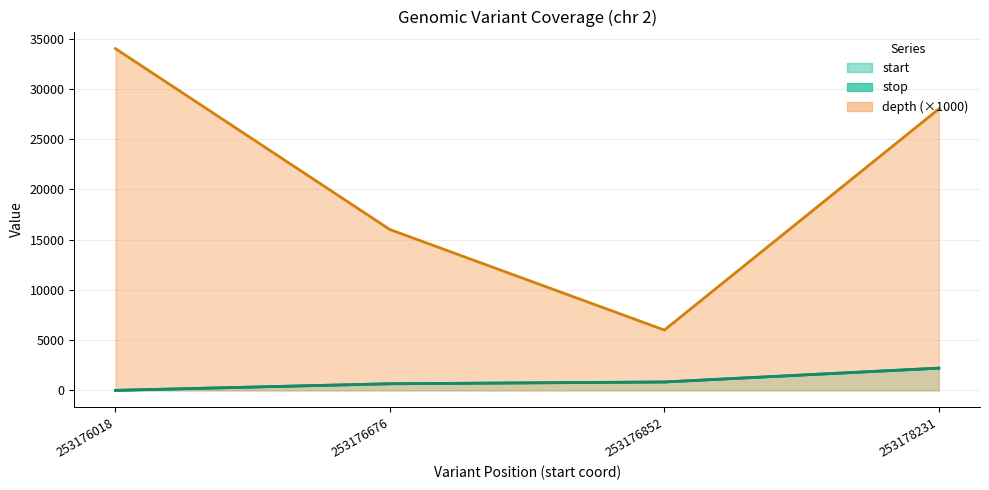

Between 253176852 and 253178231, which series saw the biggest shift?

depth